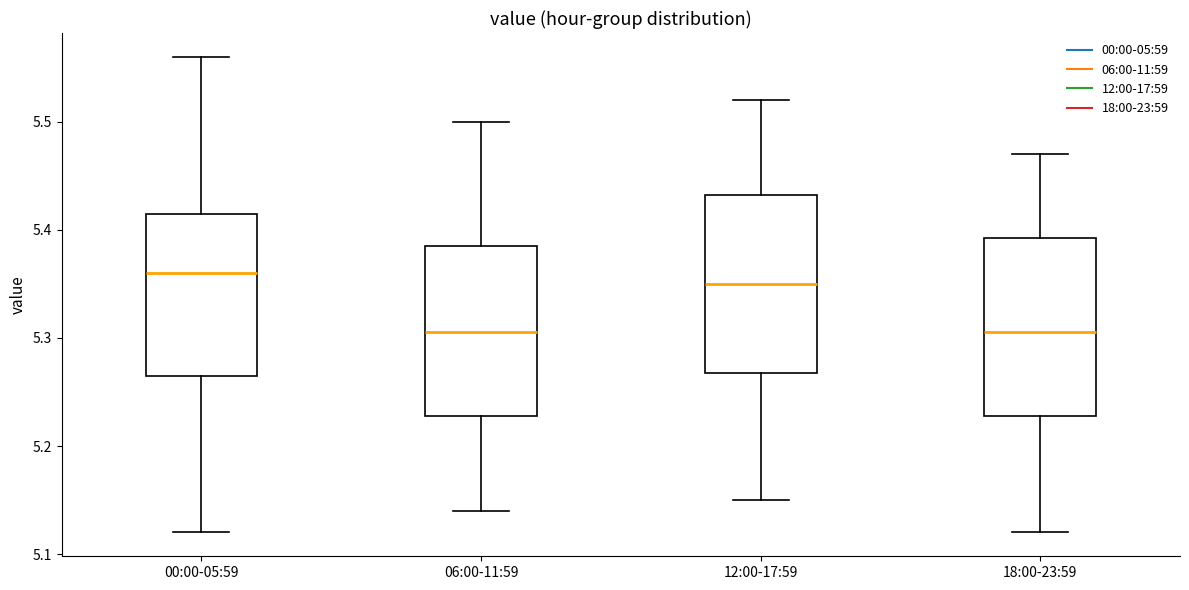

Reading left to right, transcribe this box plot: for each box, give where its median line is, the range the box spans, and where its two whiskers end, as read against the y-axis. The values are not printed on the chart, so give them approximately, as read against the axis.

00:00-05:59: median 5.36, box 5.27 to 5.42, whiskers 5.12 to 5.56
06:00-11:59: median 5.31, box 5.23 to 5.39, whiskers 5.14 to 5.50
12:00-17:59: median 5.35, box 5.27 to 5.43, whiskers 5.15 to 5.52
18:00-23:59: median 5.31, box 5.23 to 5.39, whiskers 5.12 to 5.47